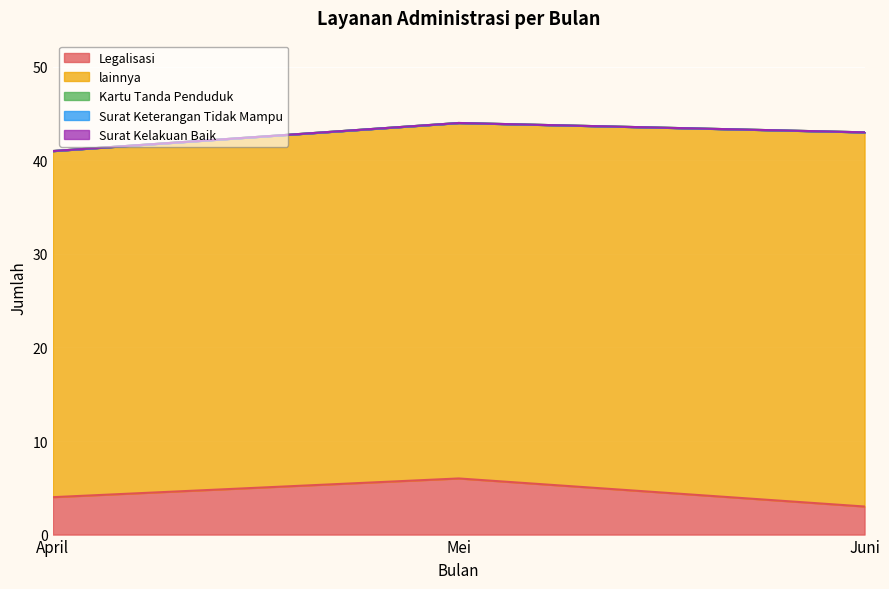

Which series has the largest range (max minus min)?

Legalisasi